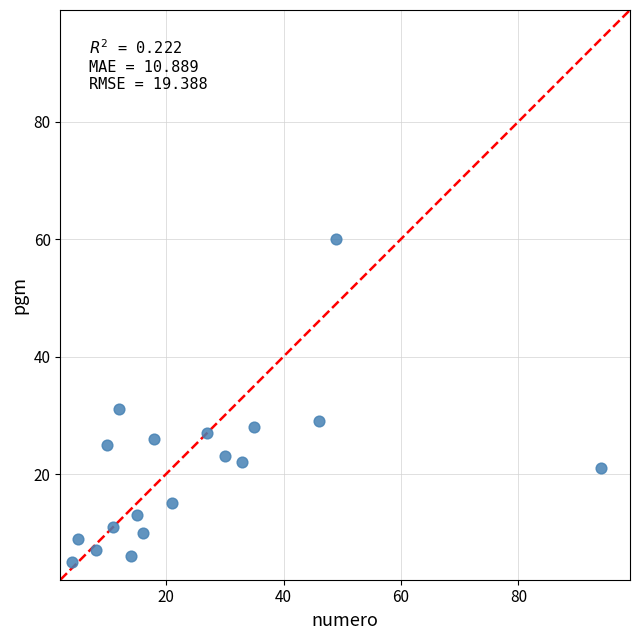

What is the range of X values (max minus min)?

90